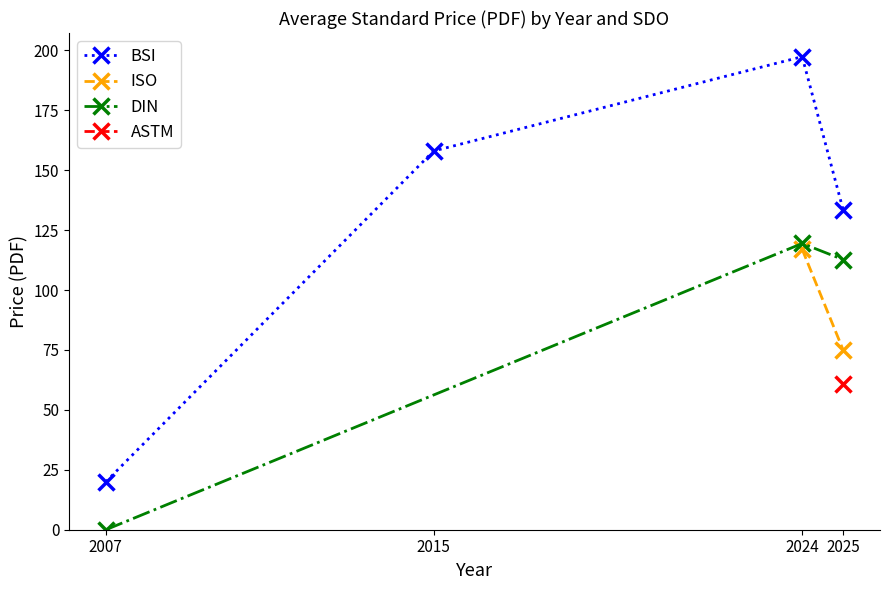

How many interior local peaks does the DIN avg PDF series have?

1